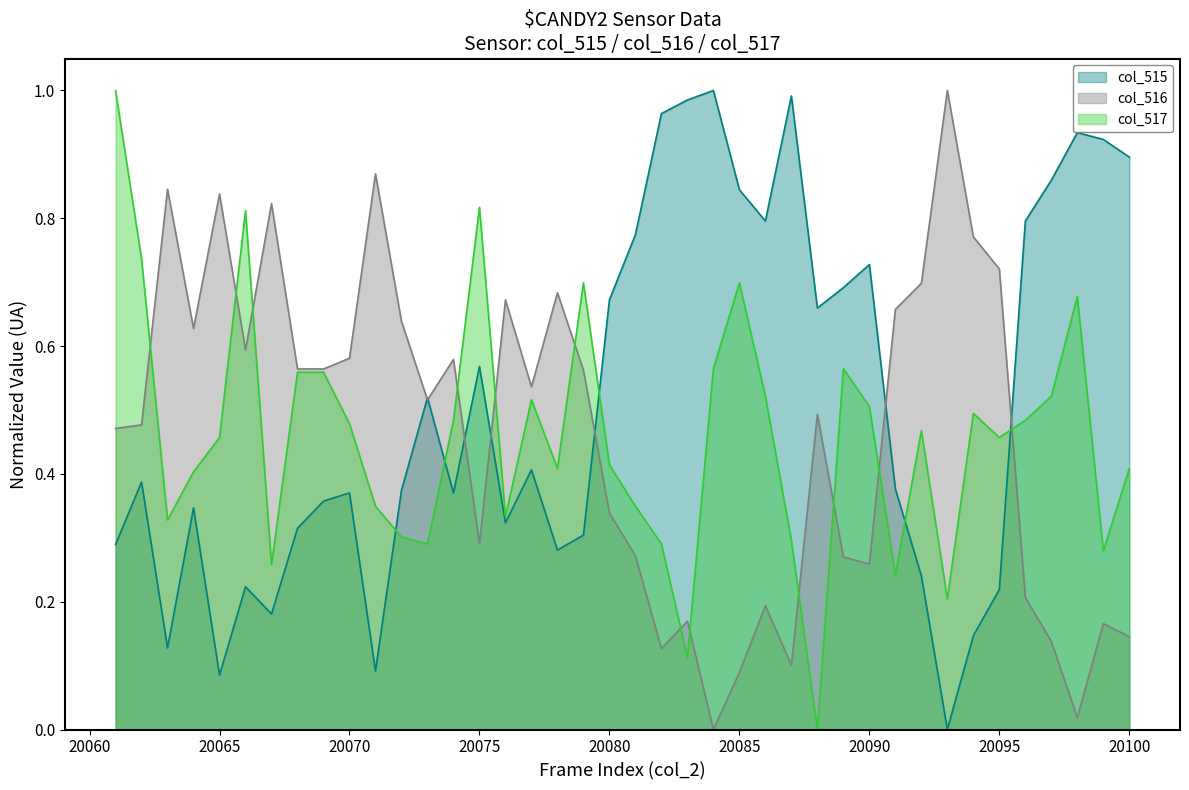

How many lines are shown in the chart?

3